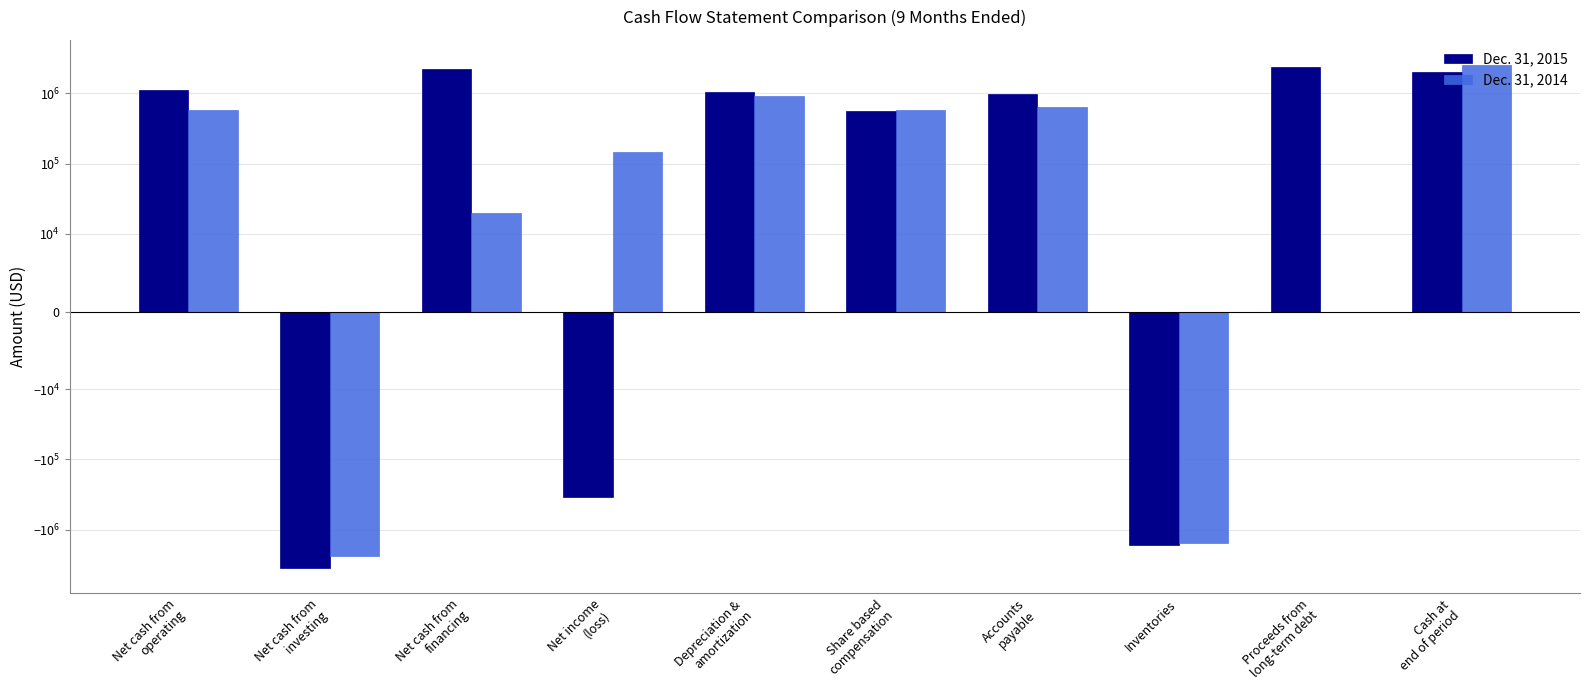

What is the difference between the Dec. 31, 2014 values at Share based
compensation and Proceeds from
long-term debt?

584000